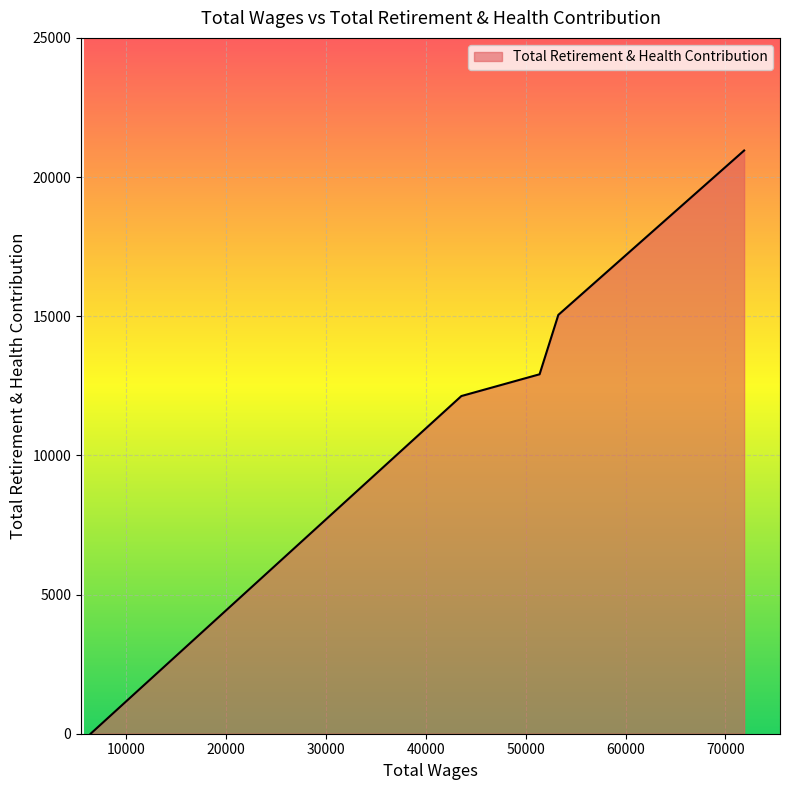

What is the average value?

12210